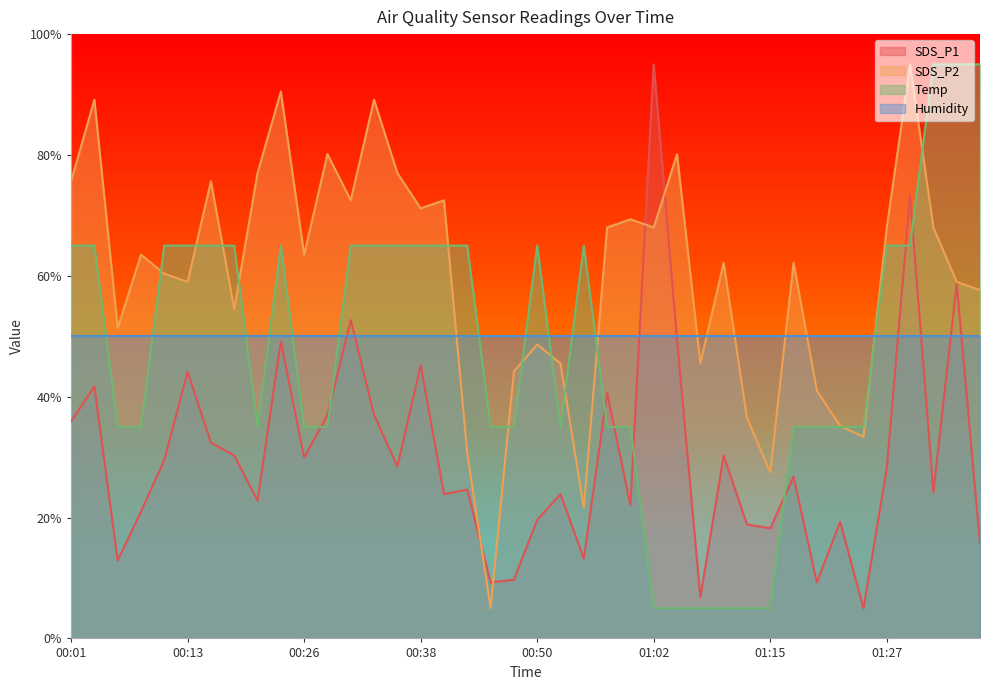

What is the total value across all series at 00:38?

231.4